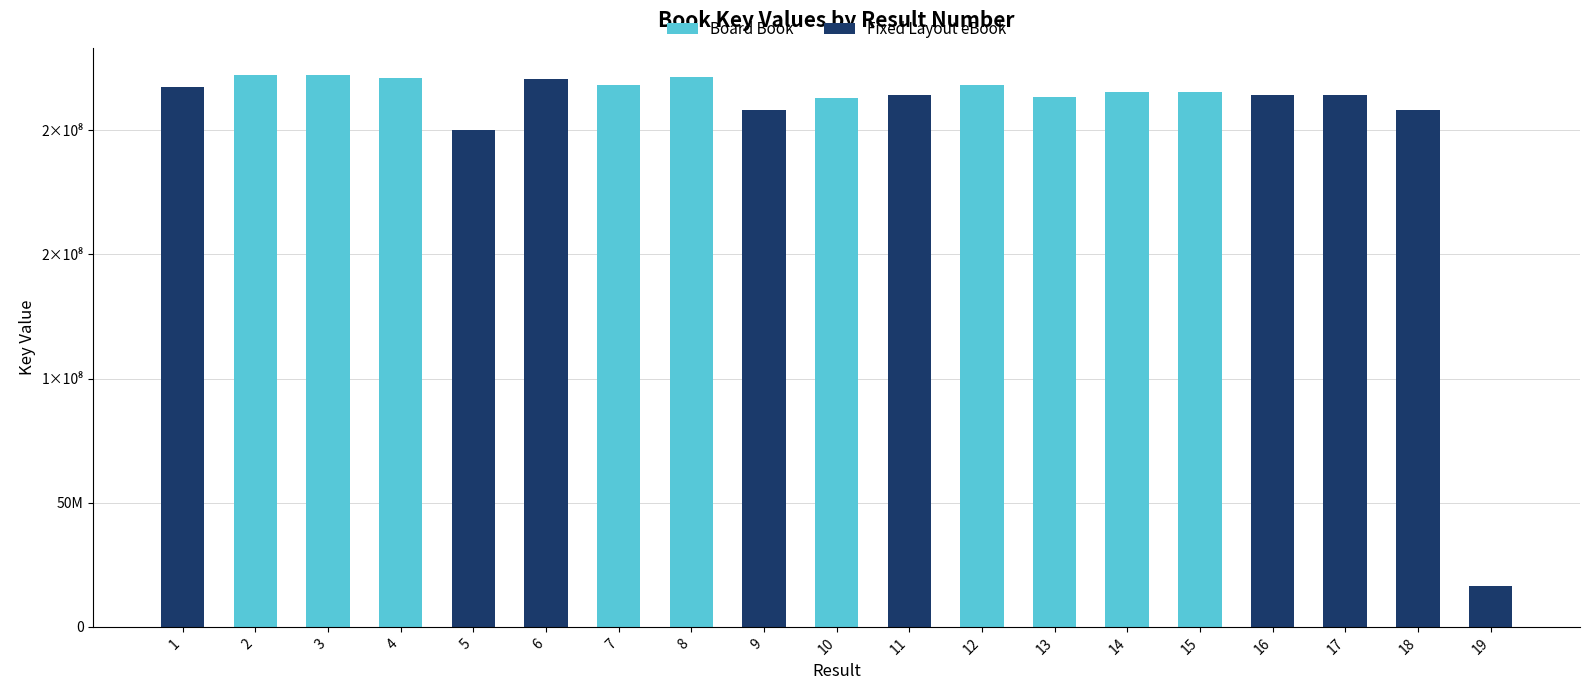

What is the difference between the maximum and minimum values in the Board Book series?

205440212